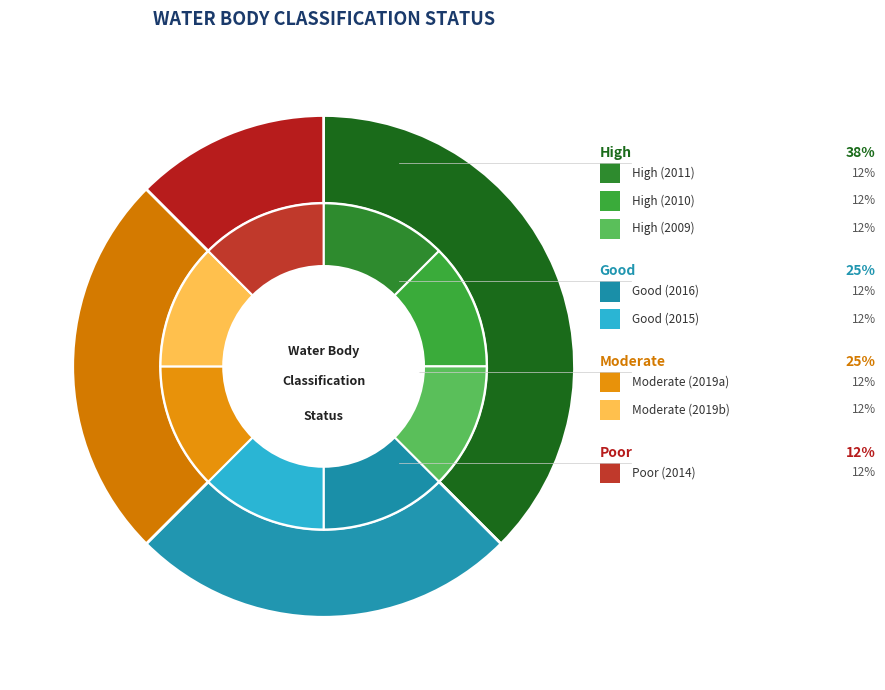

Is there a majority slice in this chart?

No